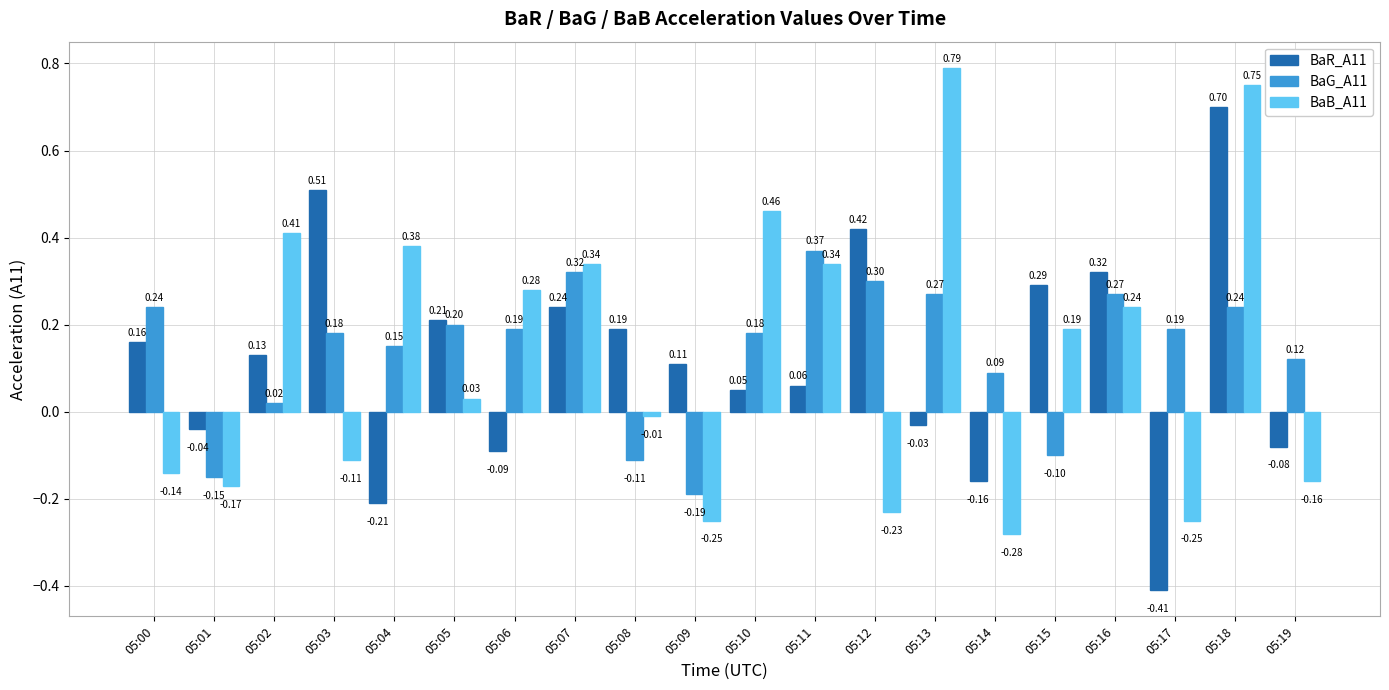

What is the sum of all BaR_A11 values?

2.4